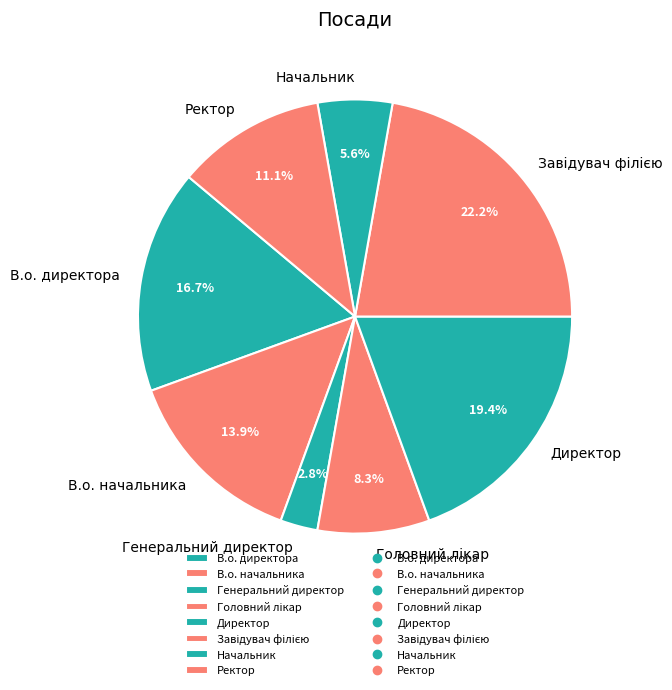

To the nearest percent, what percentage of the pie is Начальник?

6%